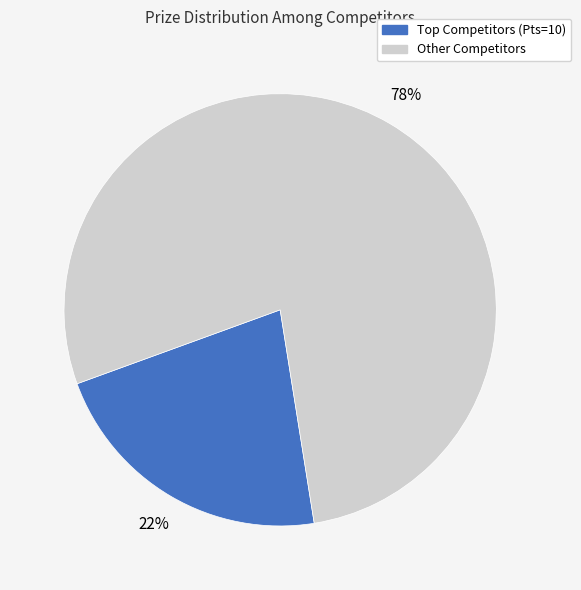

To the nearest percent, what is the difference between the largest and smallest slice percentages?

56%